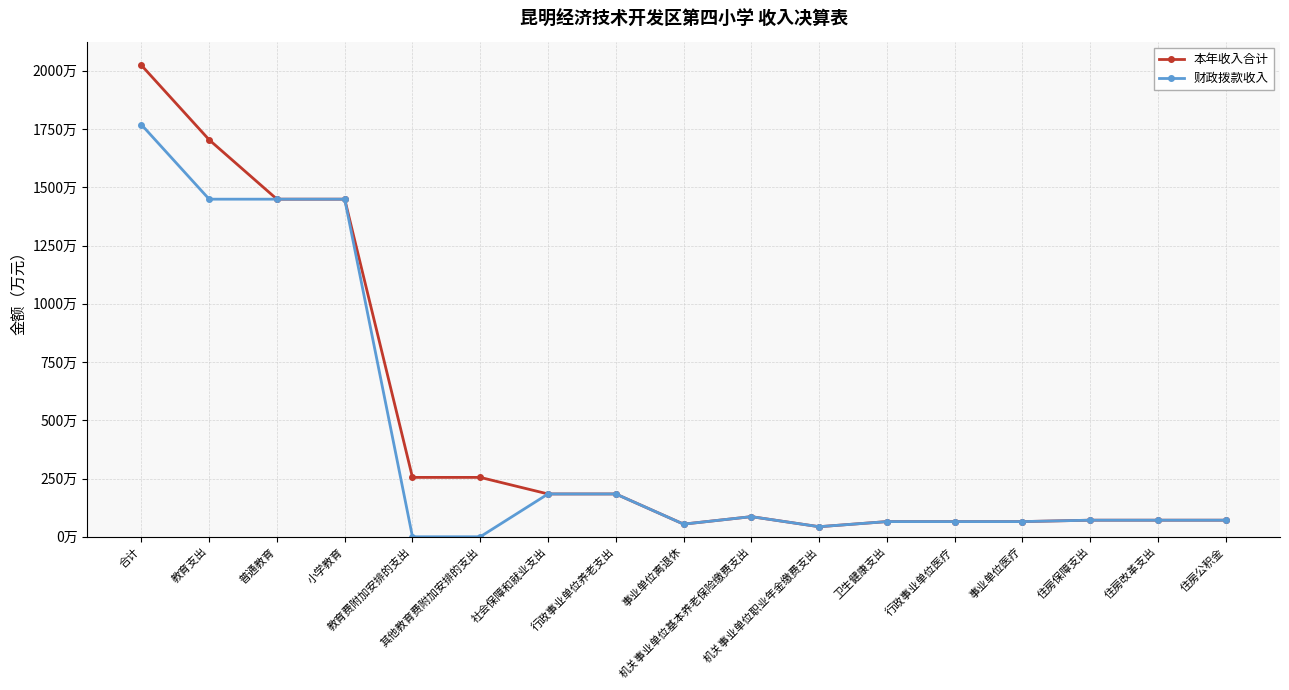

Reading right to left, what are all the values shown in this chart?

本年收入合计: 71.1	71.1	71.1	65.1	65.1	65.1	43.2	86.3	54.2	183.7	183.7	254.8	254.8	1448.9	1448.9	1703.8	2023.8
财政拨款收入: 71.1	71.1	71.1	65.1	65.1	65.1	43.2	86.3	54.2	183.7	183.7	0.0	0.0	1448.9	1448.9	1448.9	1768.9